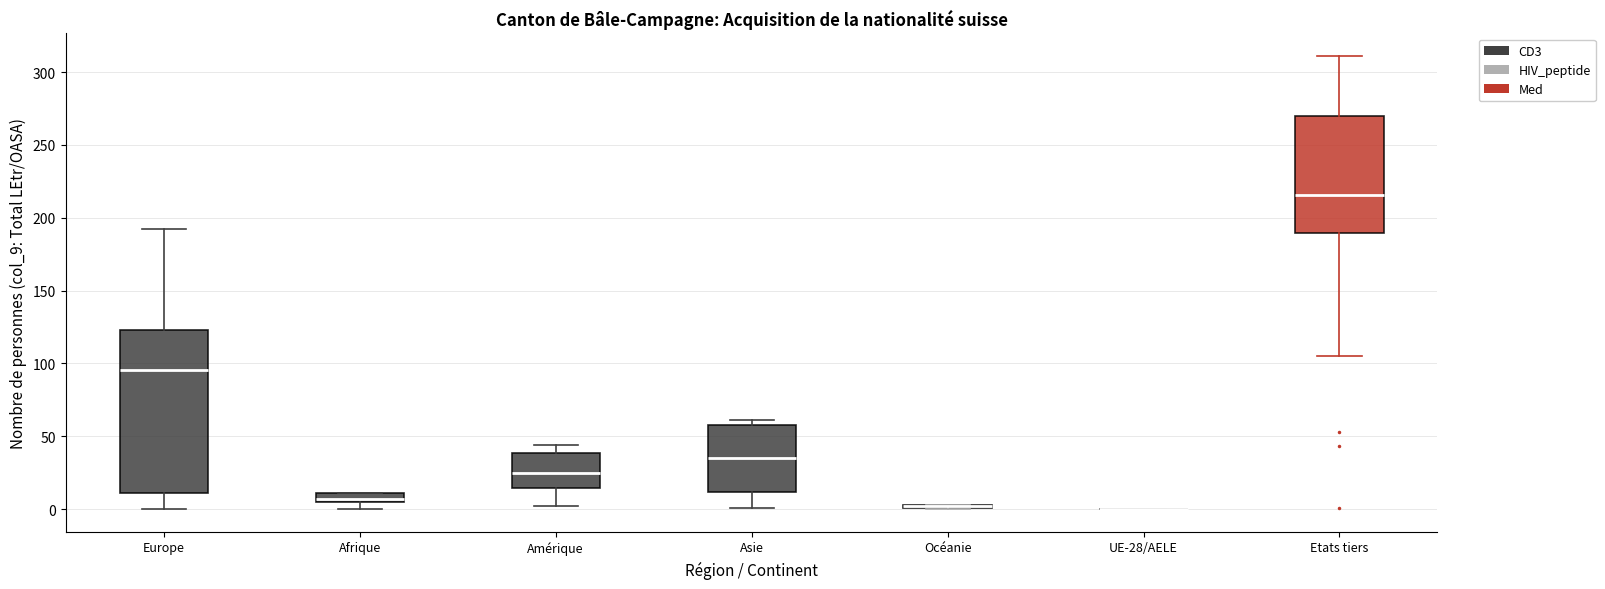

Which box is the tallest, from its lower edge to its upper edge?

Europe